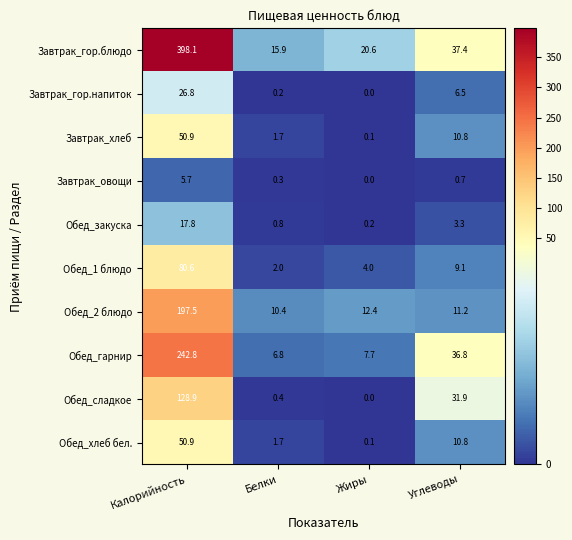

The value of Обед_гарнир at Углеводы is 36.8. True or false?

True